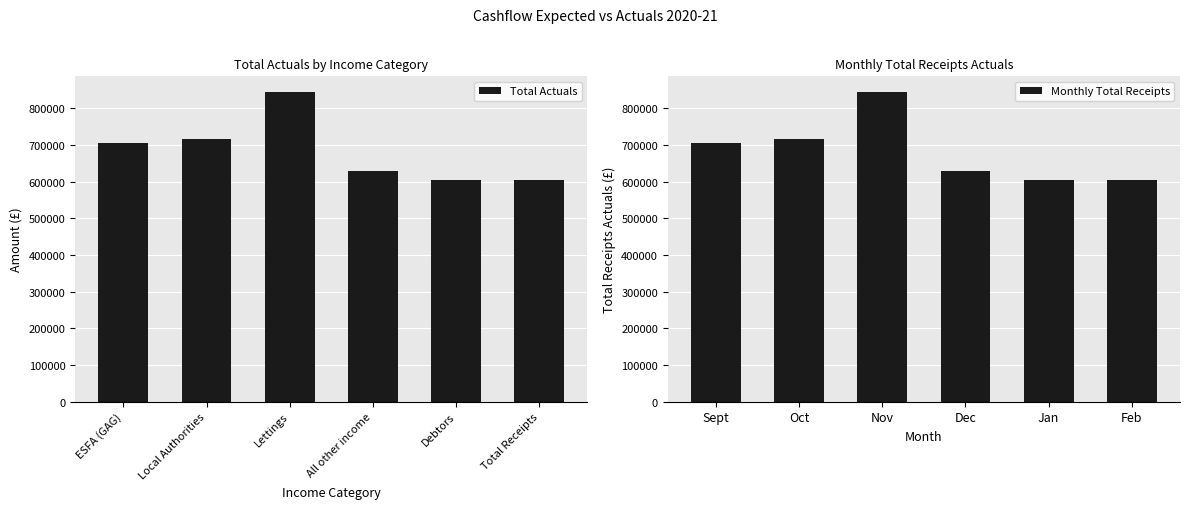

What is the sum of all Total Actuals values?

4102326